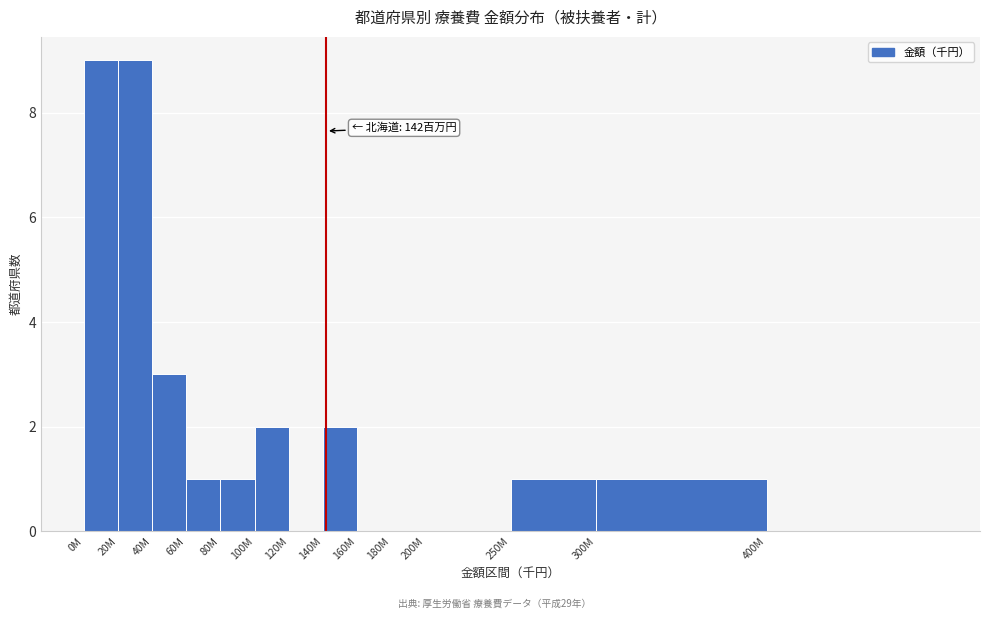

Reading left to right, extract all data points from this chart.

0M=9	20M=9	40M=3	60M=1	80M=1	100M=2	120M=0	140M=2	160M=0	180M=0	200M=0	250M=1	300M=1	400M=0